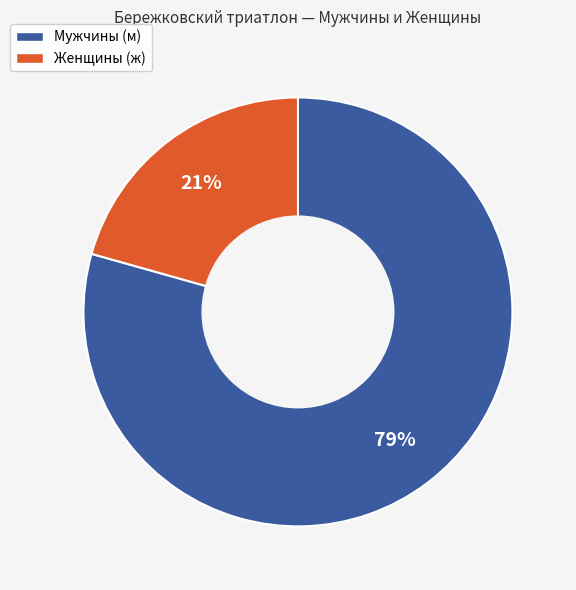

Count the number of slices in the pie.

2